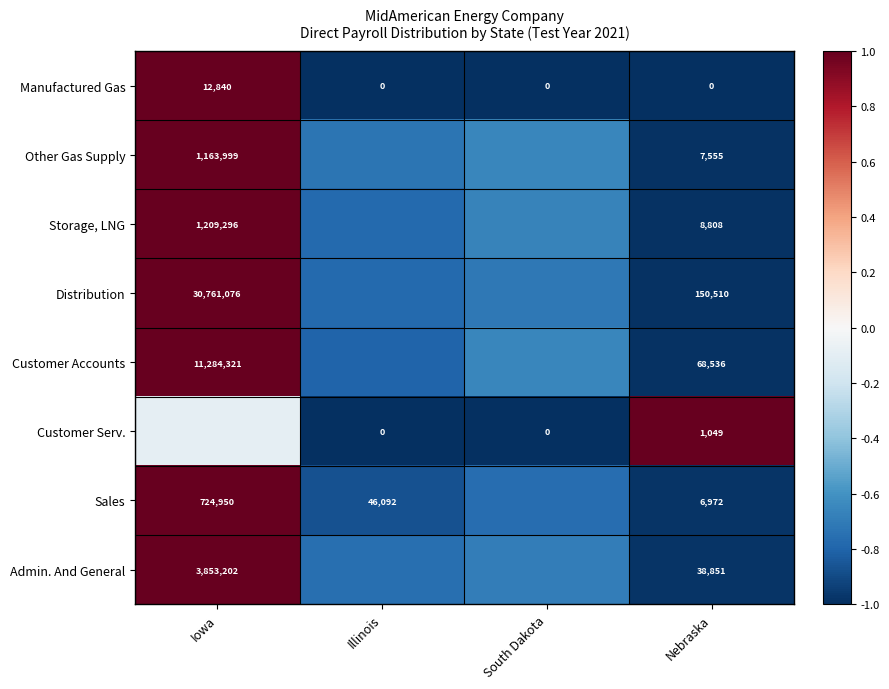

True or false: Admin. And General has a value of -1.0 at Nebraska.

True